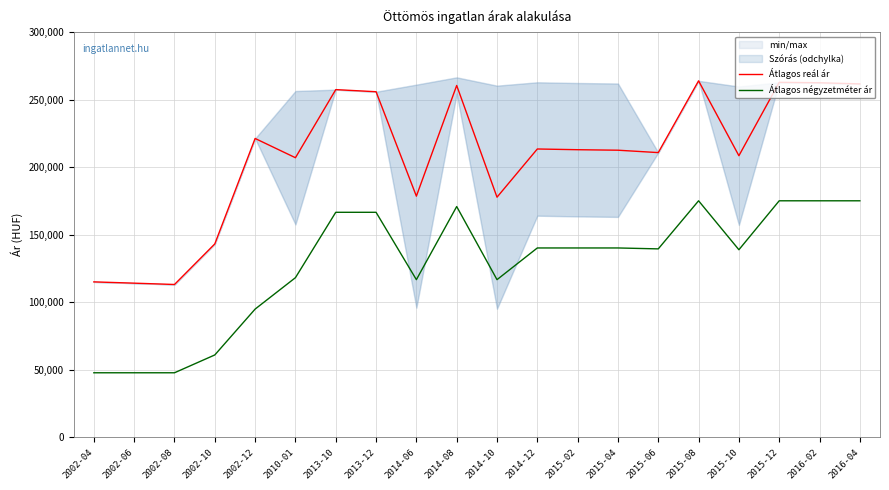

Reading right to left, transcribe all the data shown in this chart.

Átlagos reál ár: 261633	262473	262797	208468	263906	210777	212545	212917	213450	177765	260462	178526	255834	257396	206985	221242	143167	113137	114116	115066
Átlagos négyzetméter ár: 175097	175097	175097	138864	175097	139500	140180	140180	140180	116715	170840	116715	166583	166583	118180	94922	60977	47777	47777	47777